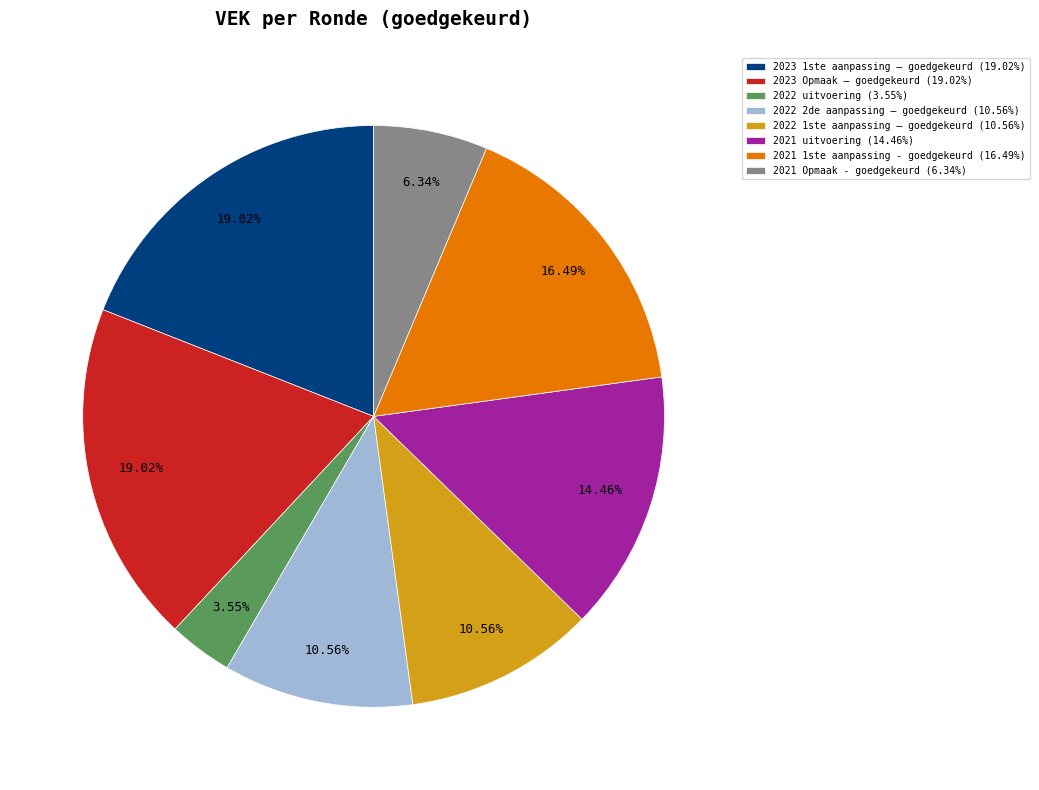

Does any single category account for the majority?

No